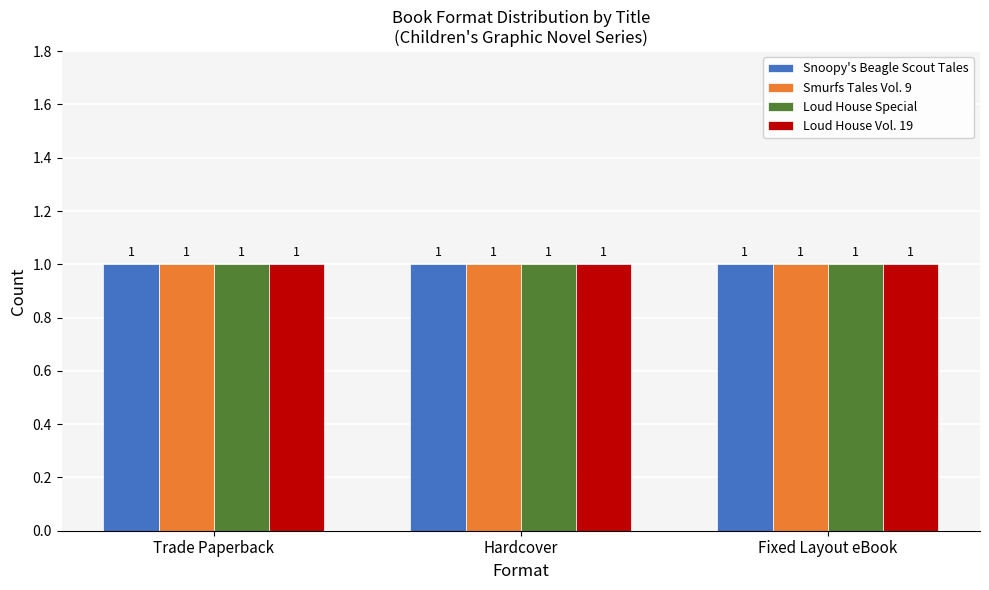

At Snoopy's Beagle Scout Tales, list the series in order from smallest to largest.

Hardcover, Fixed Layout eBook, Trade Paperback